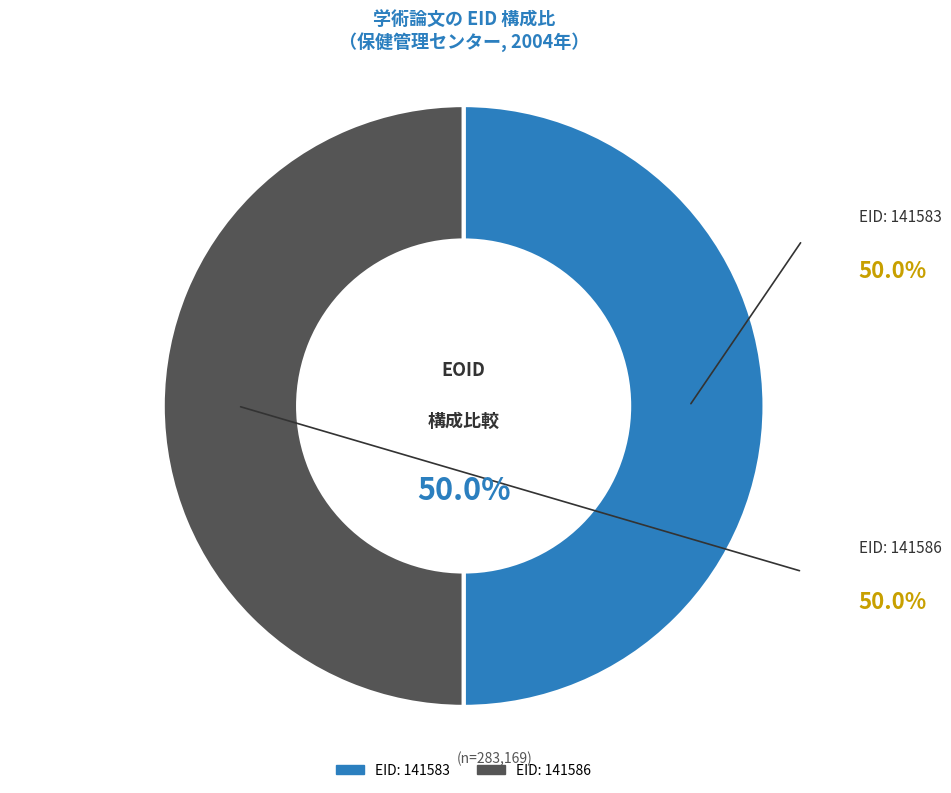

To the nearest percent, what is the combined percentage of EID: 141586 and EID: 141583?

100%